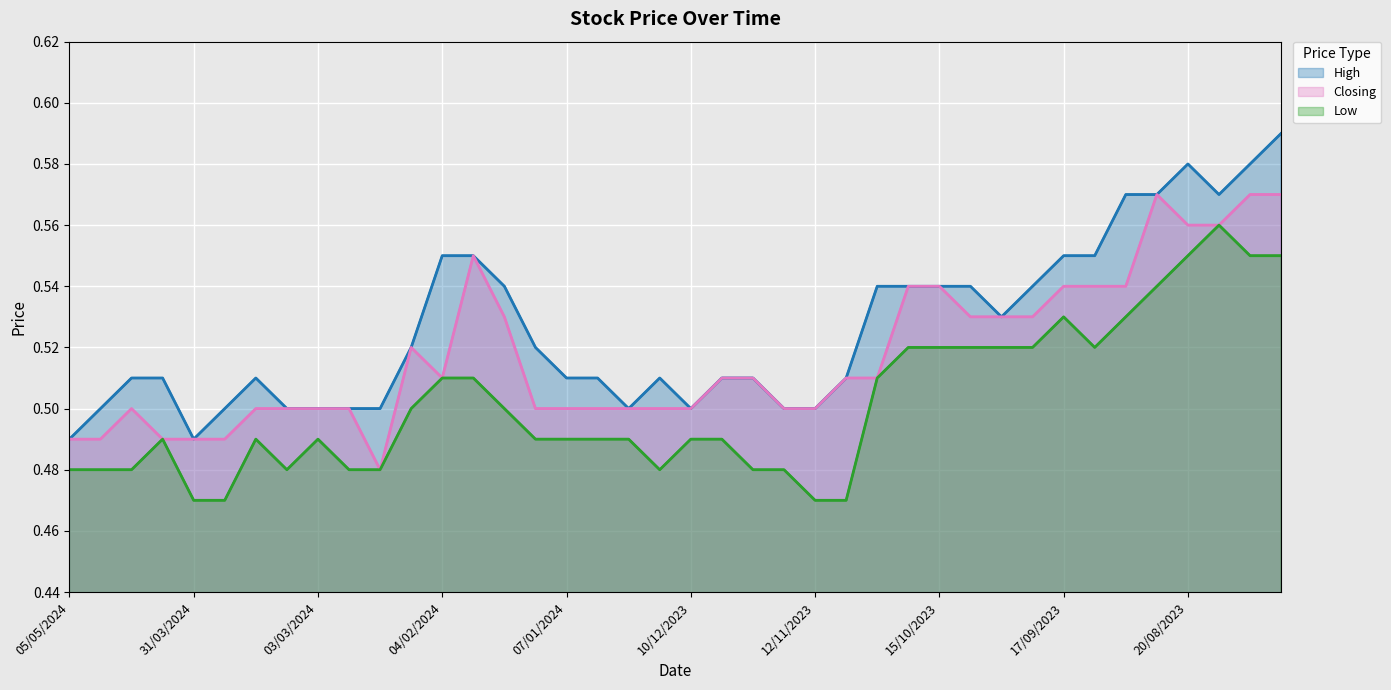

What is the sum of the High values at 39 and 37?

1.2